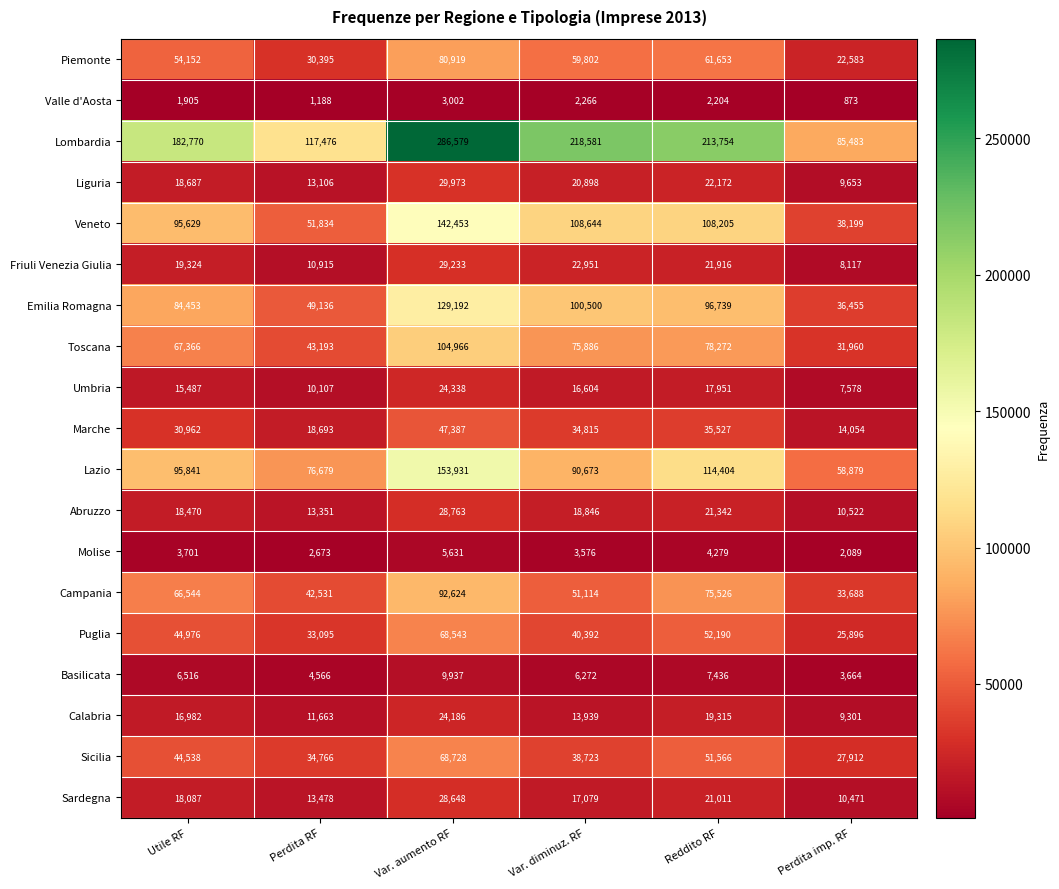

What is the highest value of the Molise series?

5631